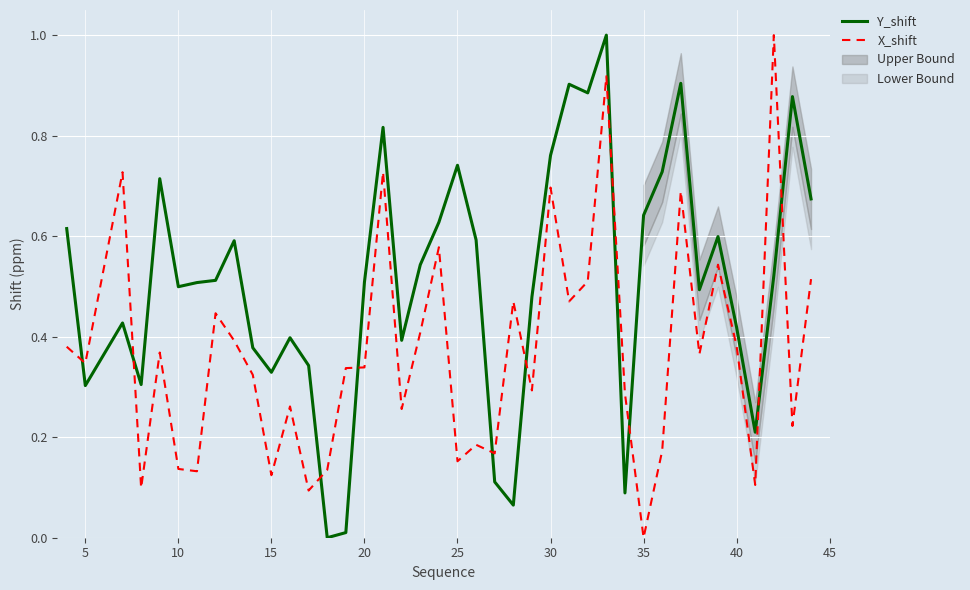

Which series ends up on top after the final intersection of Y_shift and X_shift?

Y_shift